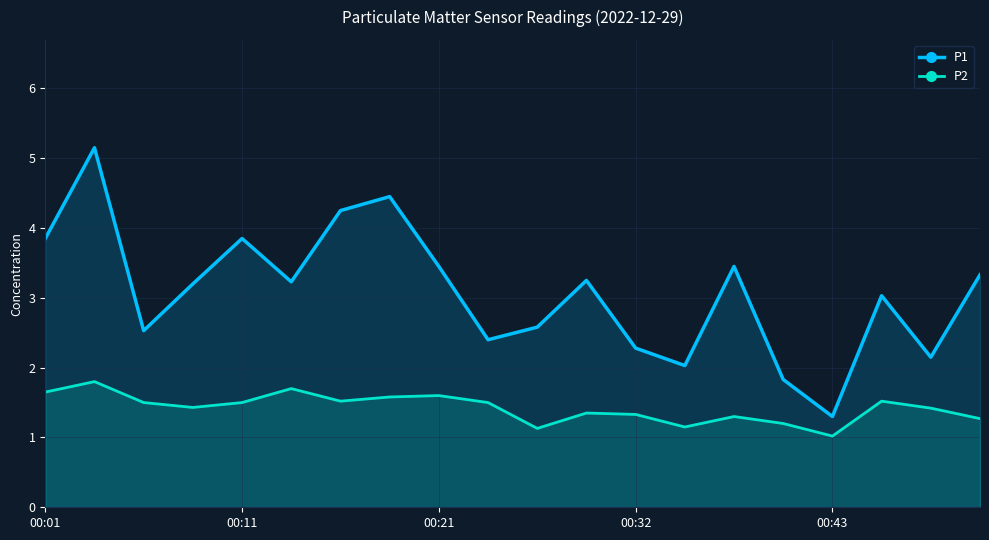

Which series has the largest range (max minus min)?

P1